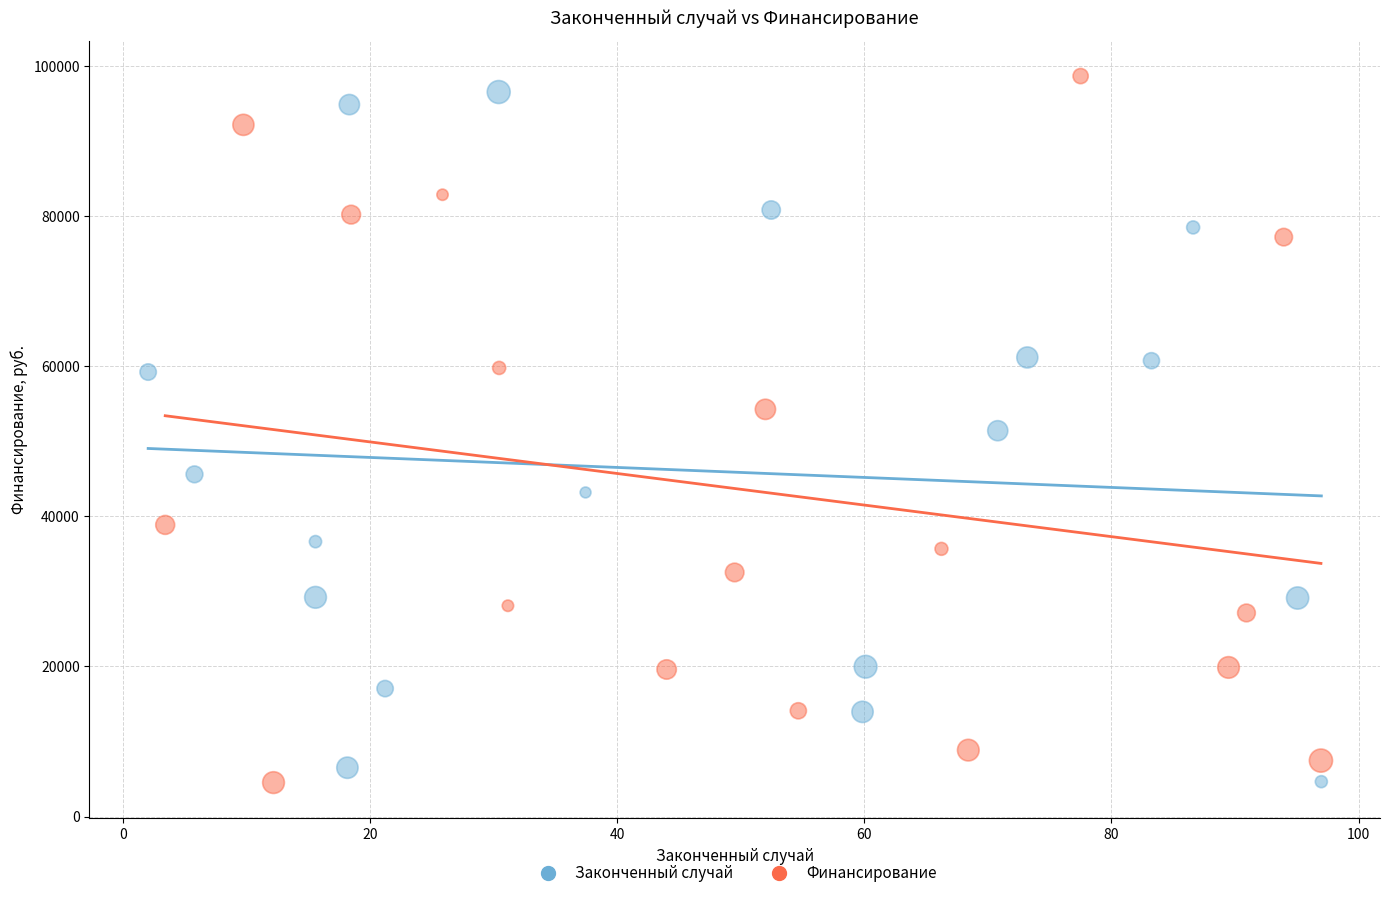

What are all the series names shown in the legend?

Законченный случай, Финансирование